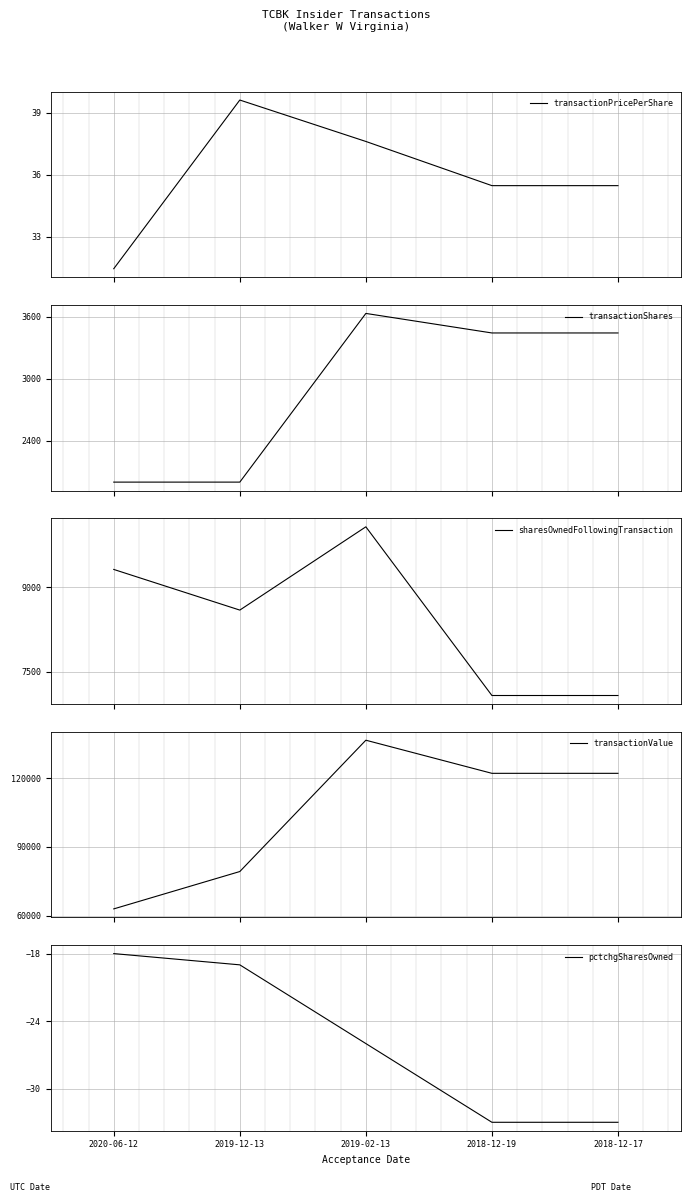

How many data points in transactionPricePerShare are above 35?

4